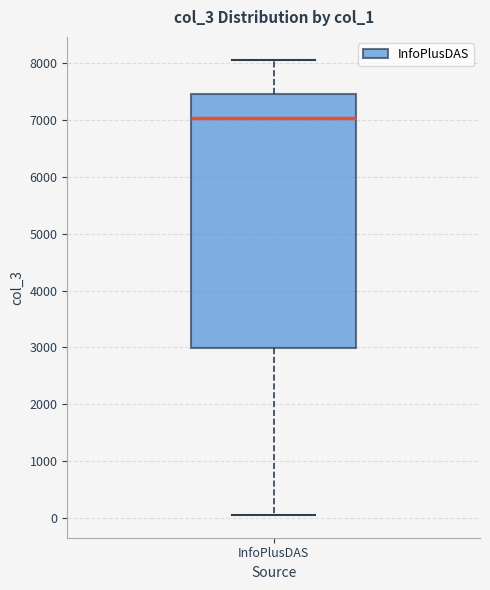

Read this box plot against the y-axis: the position of the median line, the range covered by the box, and the ends of both whiskers. The values are not printed on the chart, so give them approximately, as read against the axis.

median 7000, box 3000 to 7500, whiskers 100 to 8100